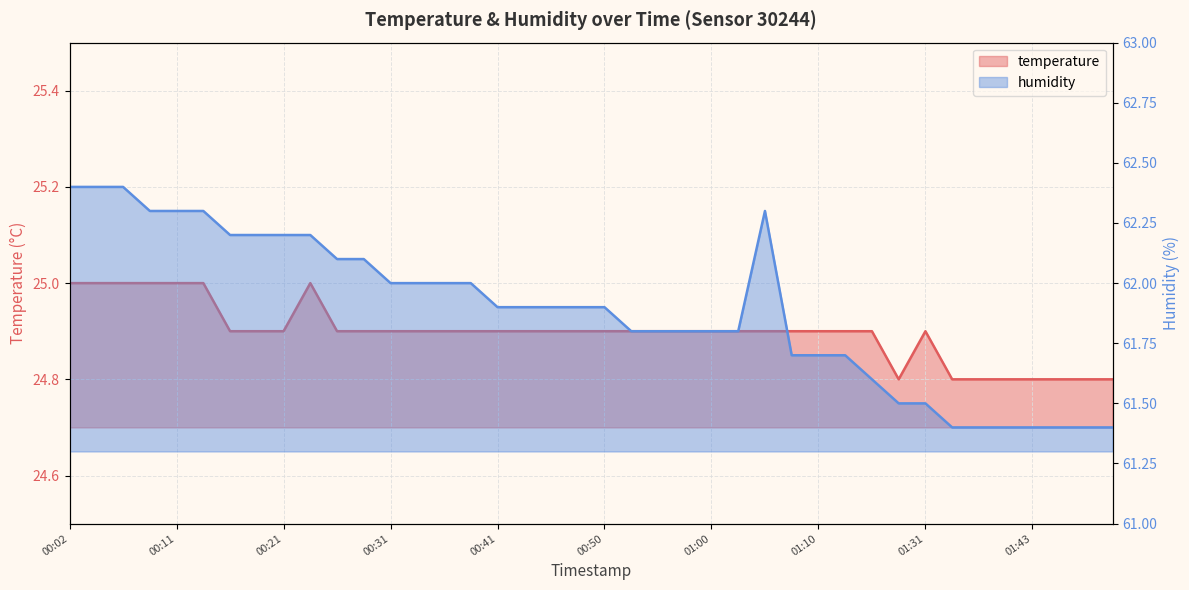

What is the sum of all humidity values?

2475.4